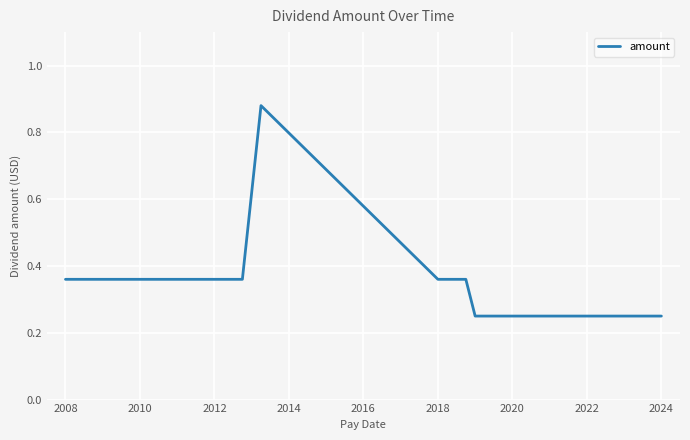

What is the difference between the maximum and minimum values?

0.6